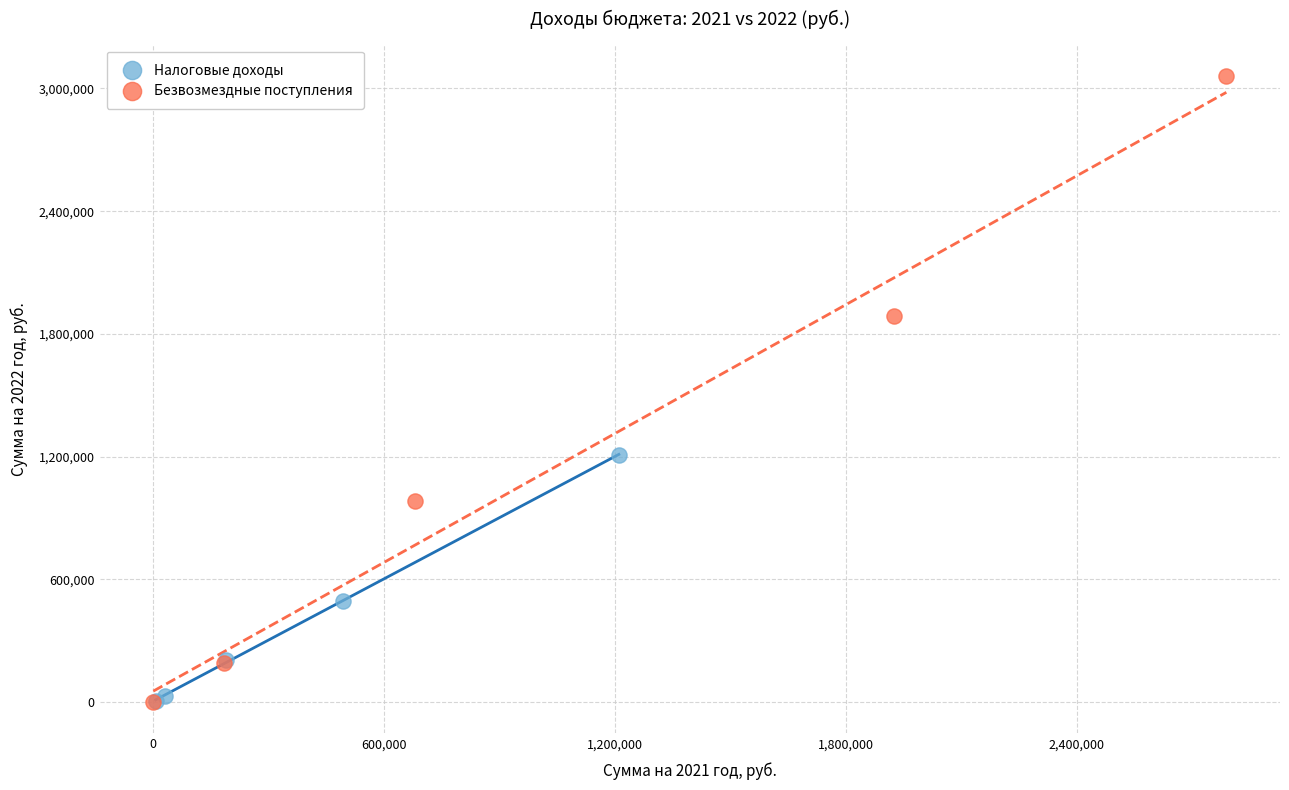

Which series reaches the maximum Y coordinate?

Безвозмездные поступления